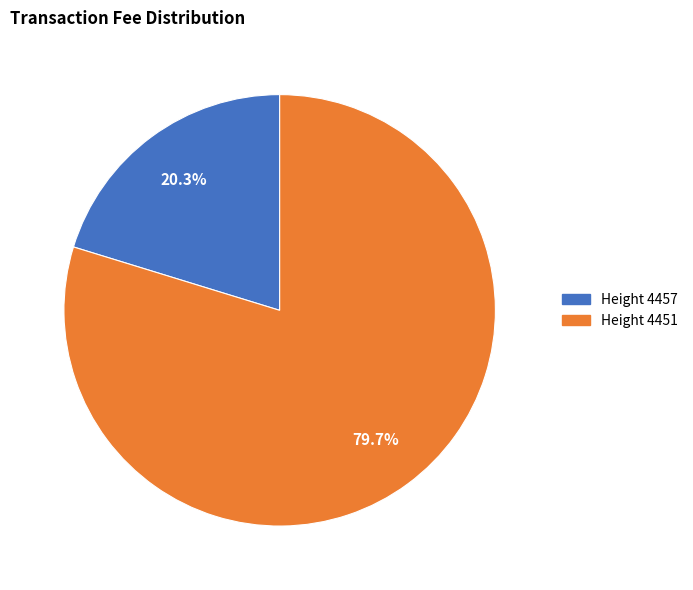

Is there any slice that represents more than half of the pie?

Yes